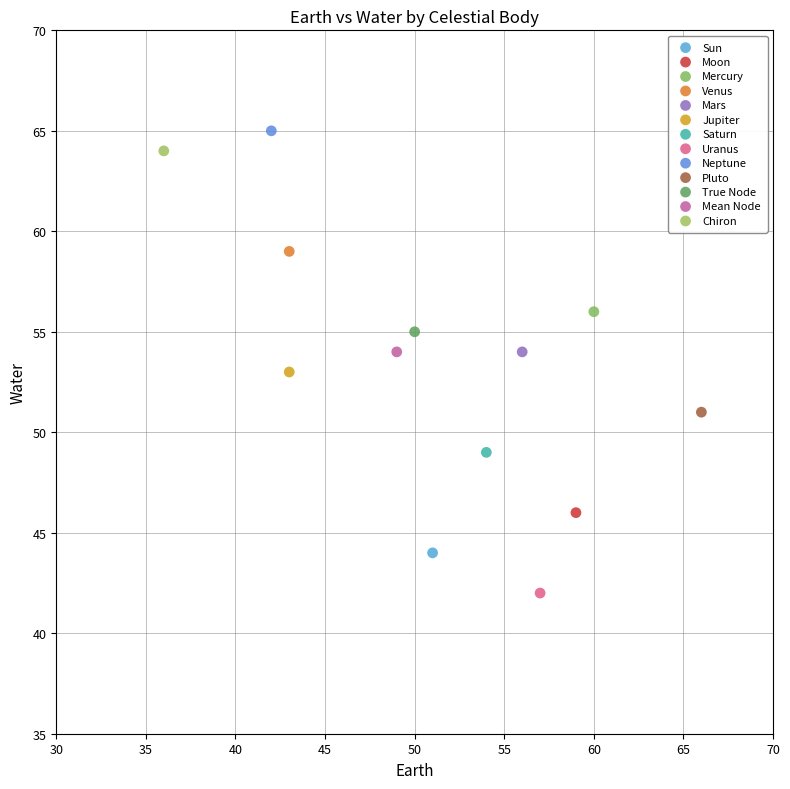

What are all the series names shown in the legend?

Sun, Moon, Mercury, Venus, Mars, Jupiter, Saturn, Uranus, Neptune, Pluto, True Node, Mean Node, Chiron